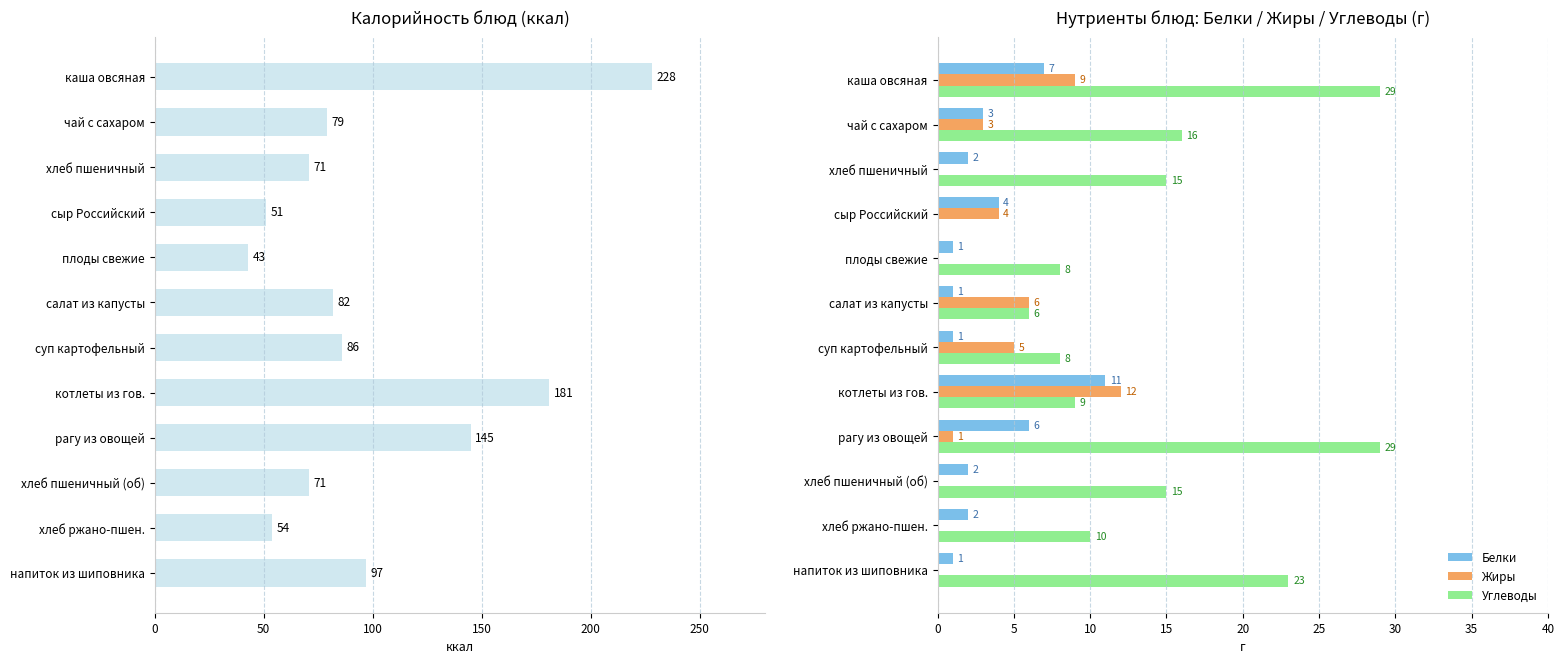

Is the value of Жиры at каша овсяная greater than the value of Белки at плоды свежие?

Yes